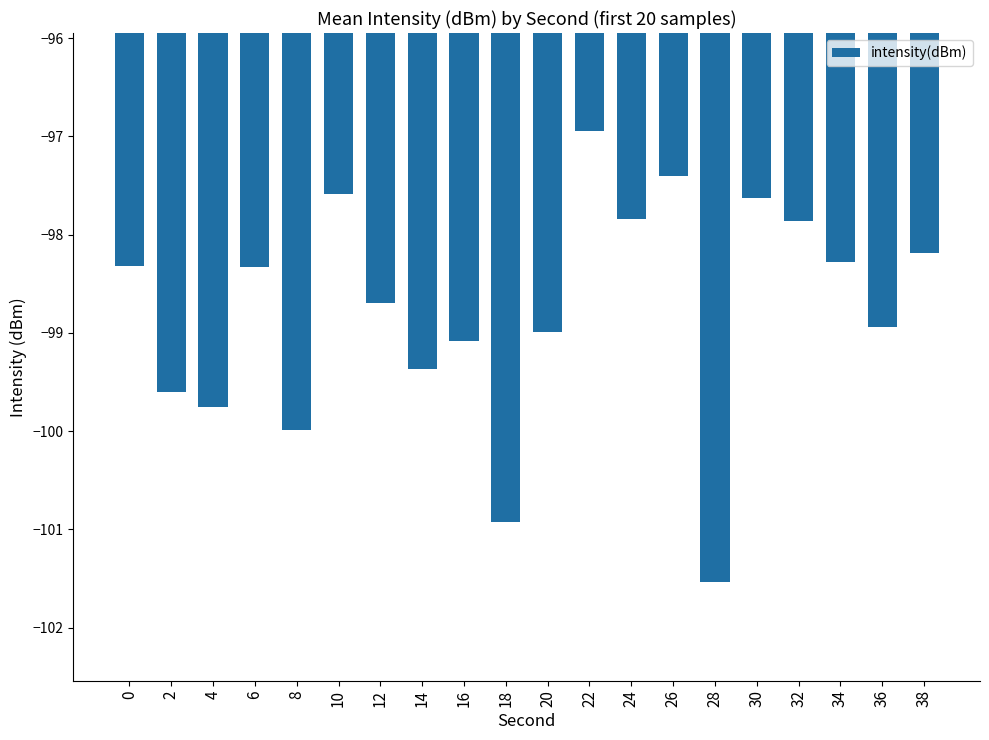

Which category has the lowest value across all series?

28